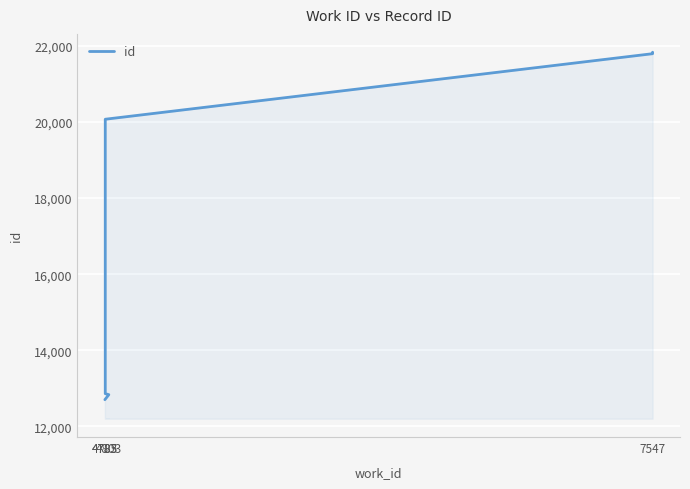

What is the label of the 3rd point from the right?

7547